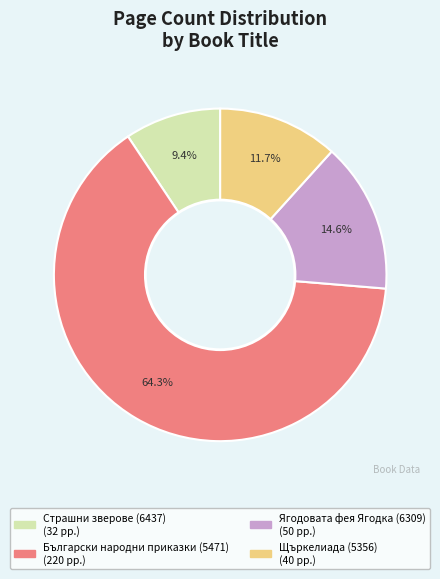

Which has a higher value, Страшни зверове (6437) or Щъркелиада (5356)?

Щъркелиада (5356)